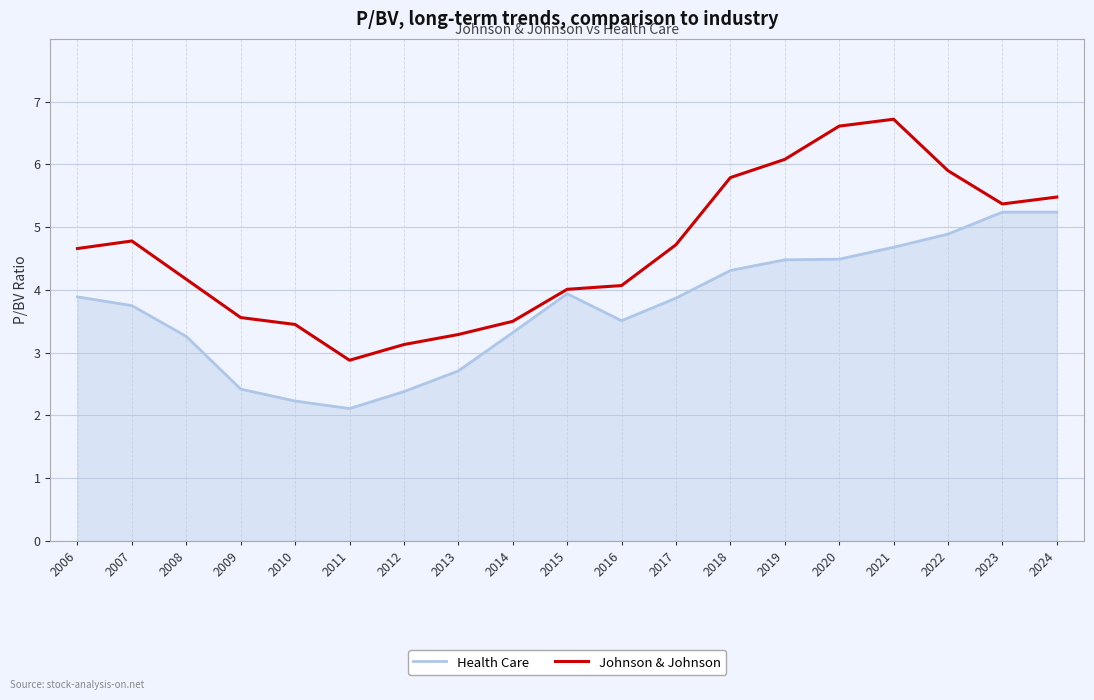

Reading left to right, transcribe all the data shown in this chart.

Health Care: 2006=3.9	2007=3.8	2008=3.3	2009=2.4	2010=2.2	2011=2.1	2012=2.4	2013=2.7	2014=3.3	2015=3.9	2016=3.5	2017=3.9	2018=4.3	2019=4.5	2020=4.5	2021=4.7	2022=4.9	2023=5.2	2024=5.2
Johnson & Johnson: 2006=4.7	2007=4.8	2008=4.2	2009=3.6	2010=3.5	2011=2.9	2012=3.1	2013=3.3	2014=3.5	2015=4.0	2016=4.1	2017=4.7	2018=5.8	2019=6.1	2020=6.6	2021=6.7	2022=5.9	2023=5.4	2024=5.5